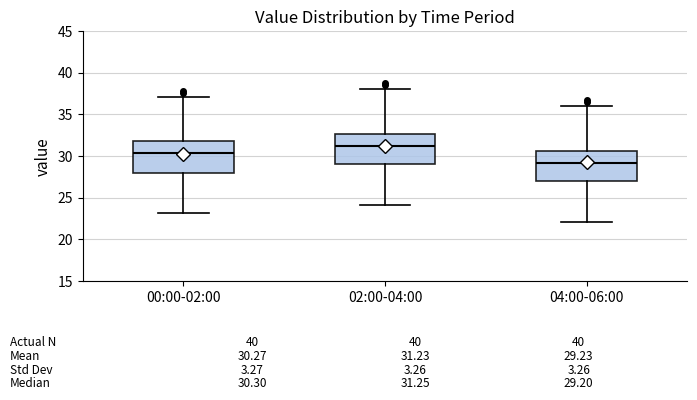

Which box has the highest median line?

02:00-04:00